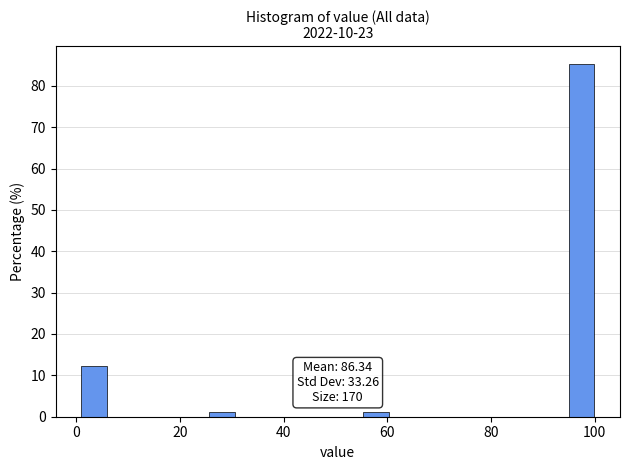

Read against the x-axis, roughly where is the centre of the tallest bar?

98